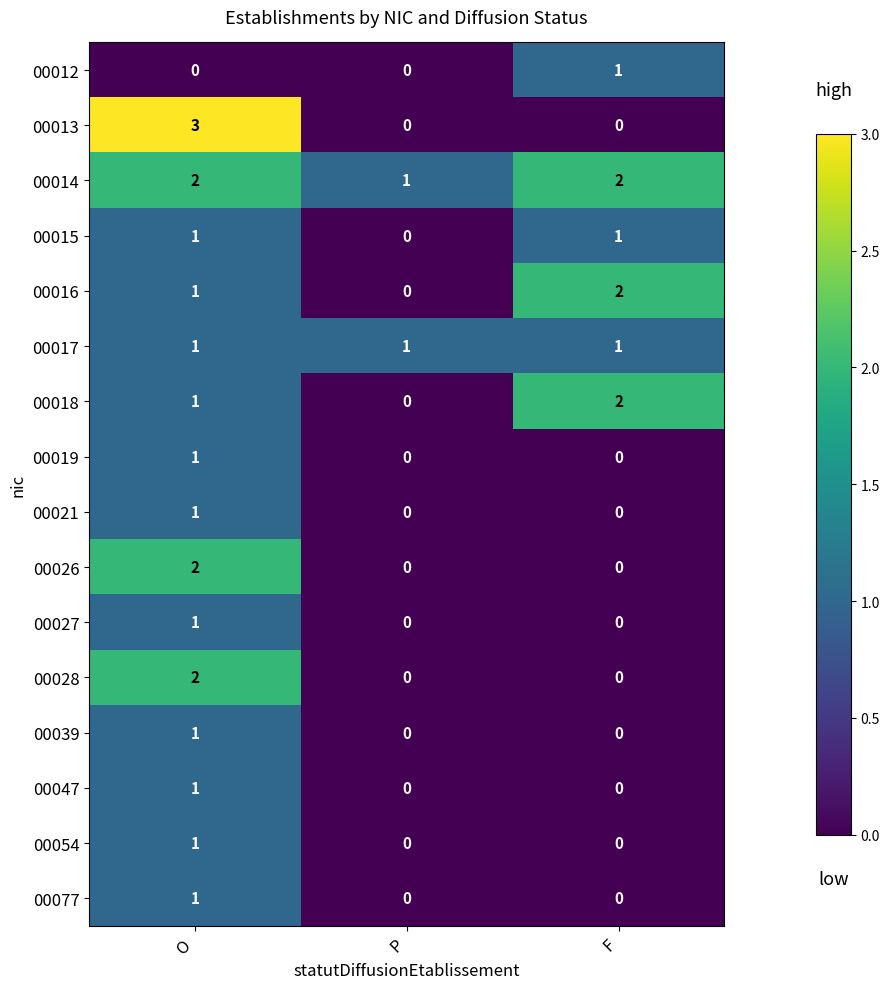

Which label corresponds to the largest value in the chart?

O